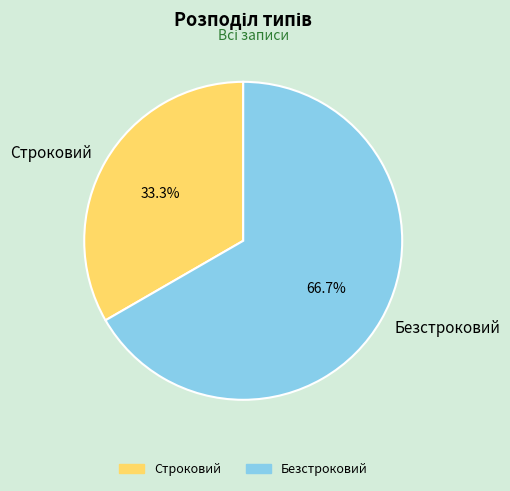

Is it true that Строковий is 33% of the pie?

True